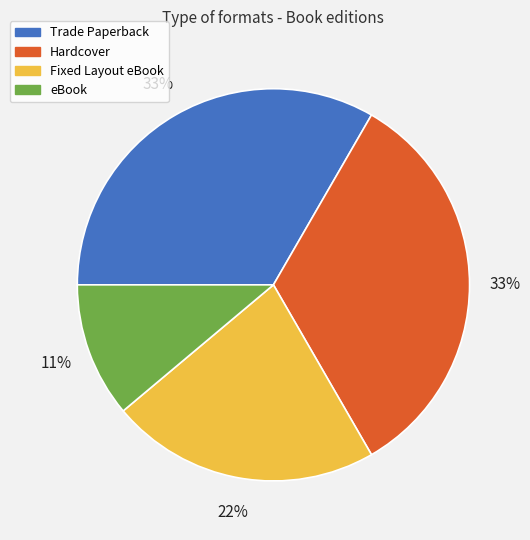

To the nearest percent, what percentage of the pie is eBook?

11%